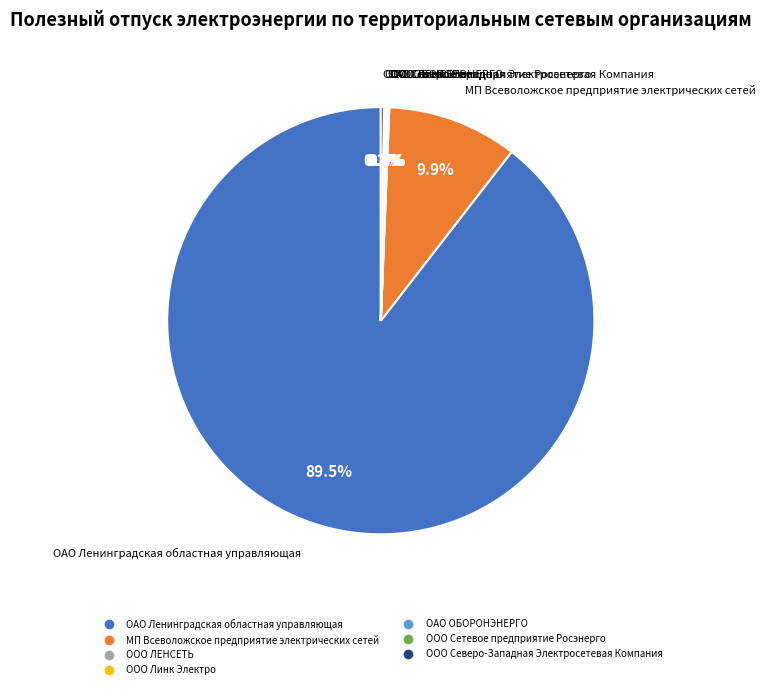

Which category accounts for the majority?

ОАО Ленинградская областная управляющая